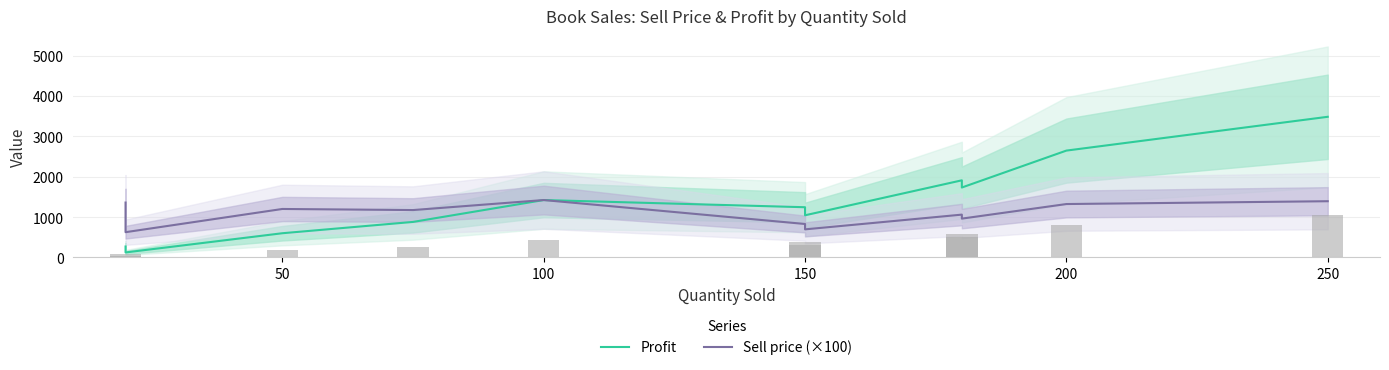

What is the total value across all series at 150?

2056.2